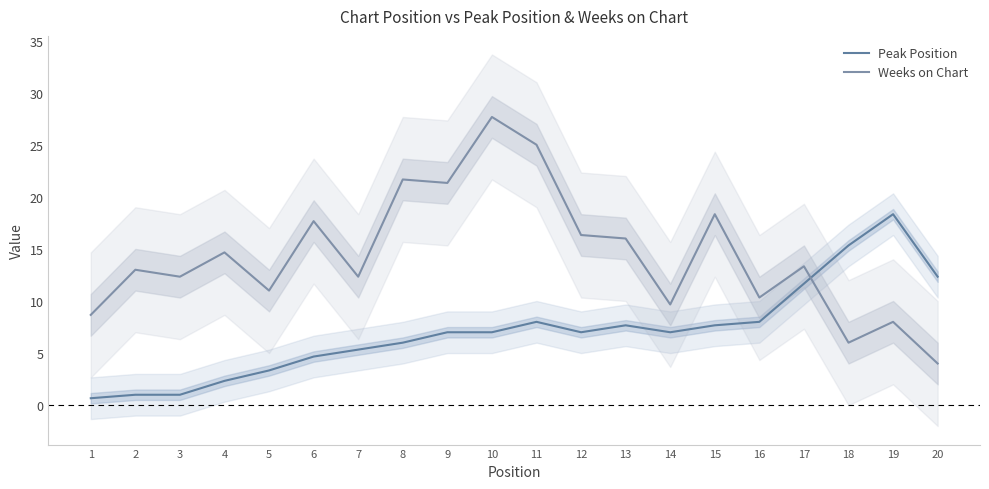

What are all the series names shown in the legend?

Peak Position, Weeks on Chart